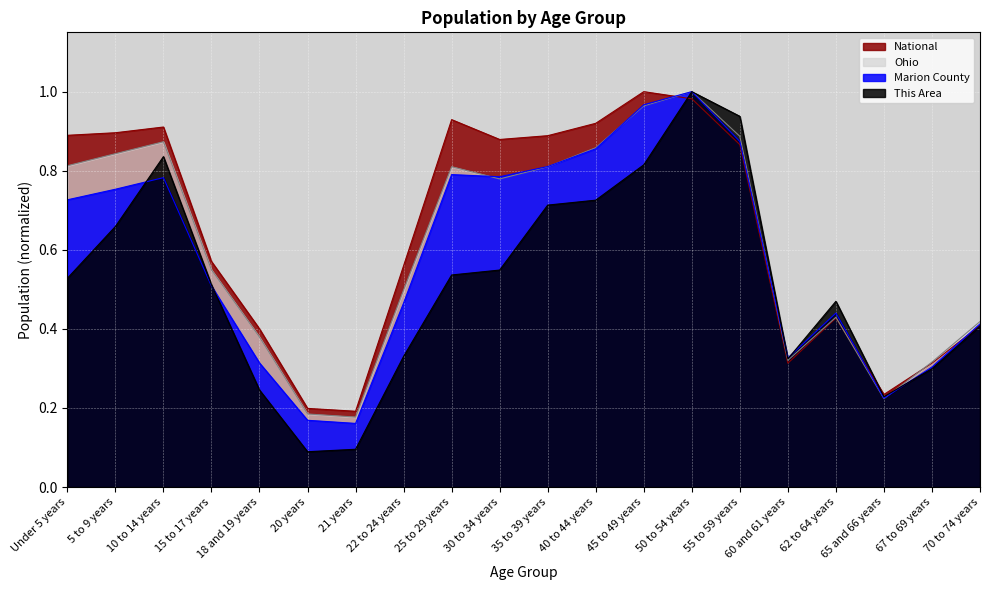

List the labels in order of Ohio value, smallest first.

21 years, 20 years, 65 and 66 years, 67 to 69 years, 60 and 61 years, 18 and 19 years, 70 to 74 years, 62 to 64 years, 22 to 24 years, 15 to 17 years, 30 to 34 years, 35 to 39 years, 25 to 29 years, Under 5 years, 5 to 9 years, 40 to 44 years, 10 to 14 years, 55 to 59 years, 45 to 49 years, 50 to 54 years